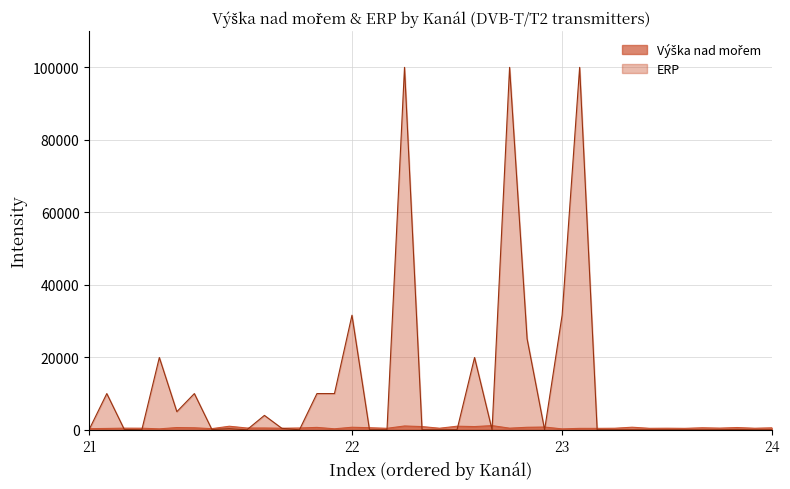

The Výška nad mořem series shows 258 at 23. True or false?

True